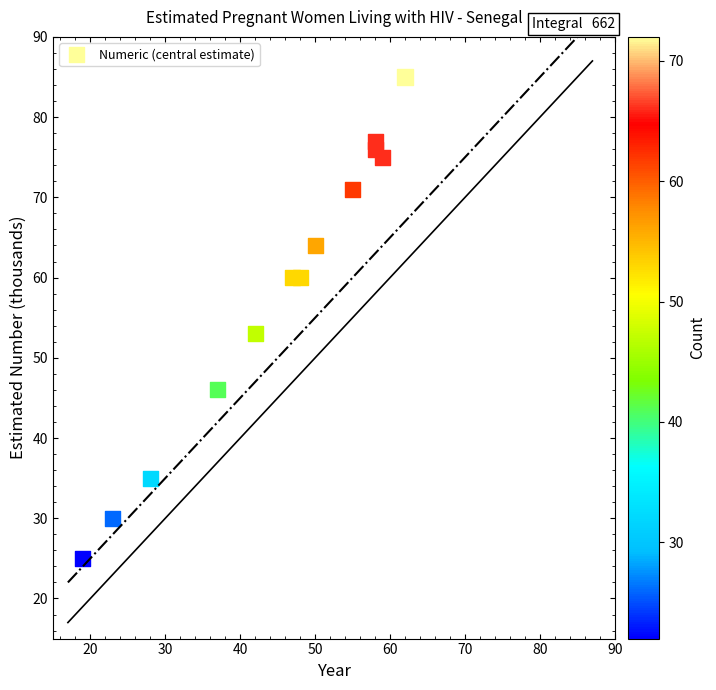

What is the range of Y values (max minus min)?

60